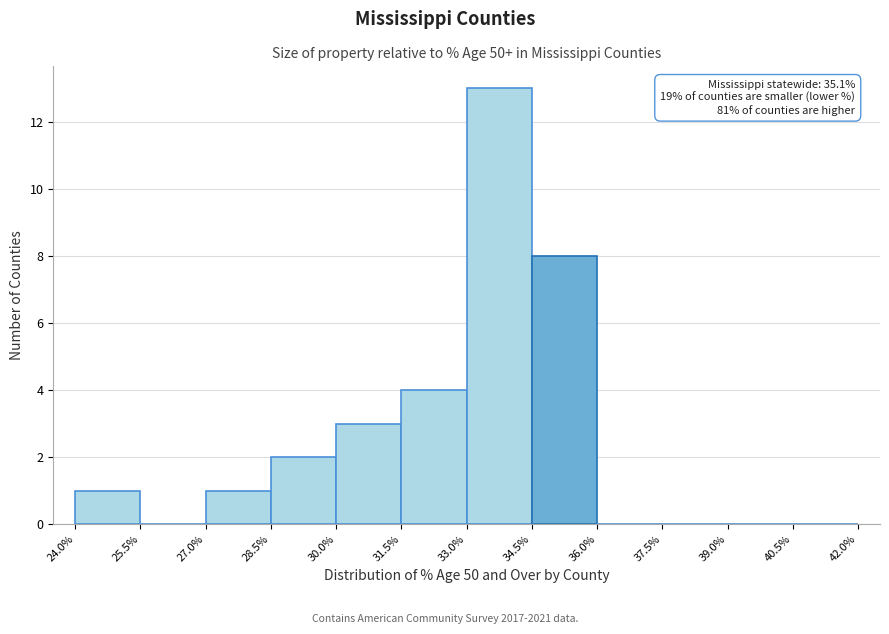

Which range on the x-axis has the tallest bar?

33.0% to 34.5%